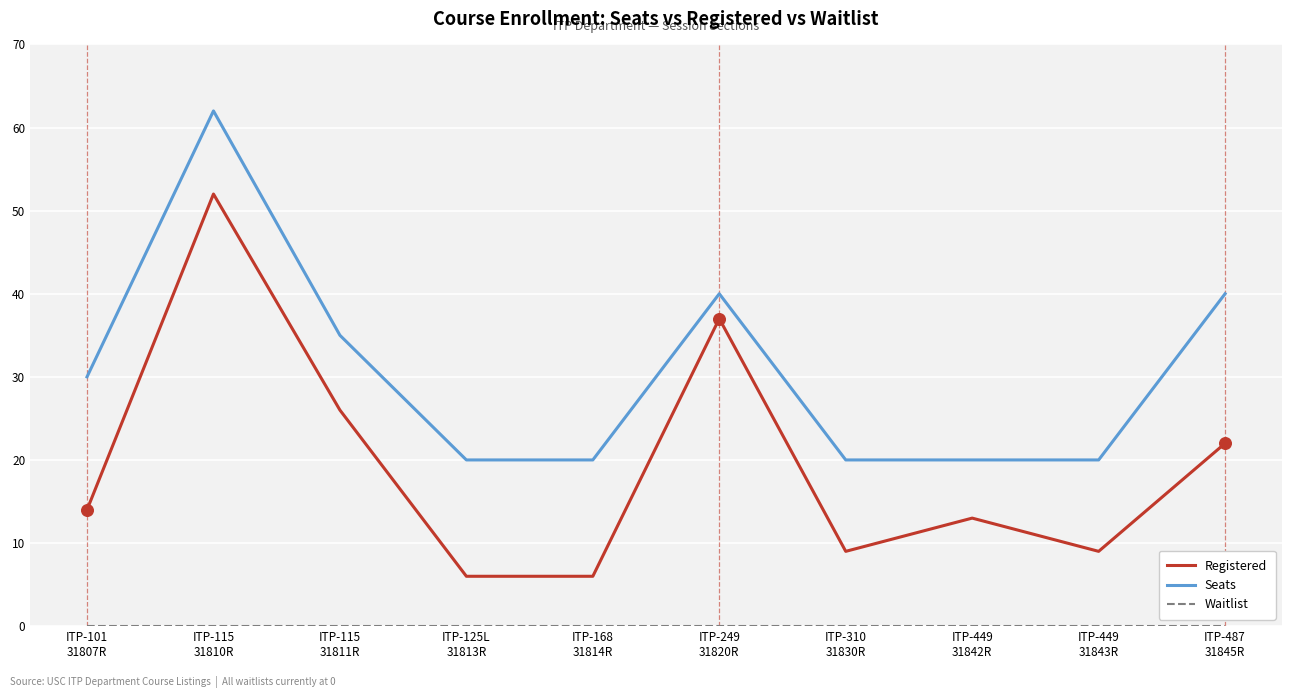

Which series has the largest total across all categories?

Seats